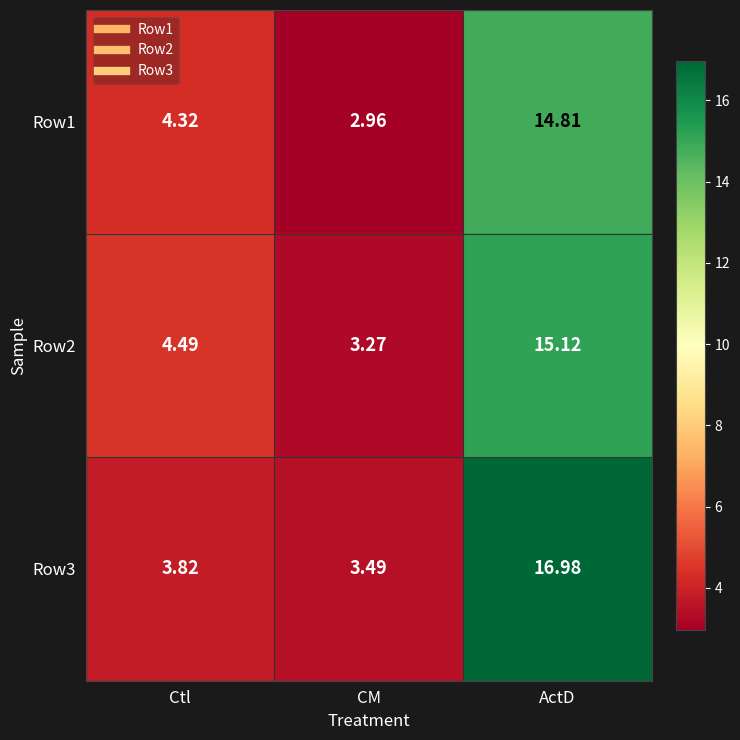

Which series has the largest total across all categories?

Row3